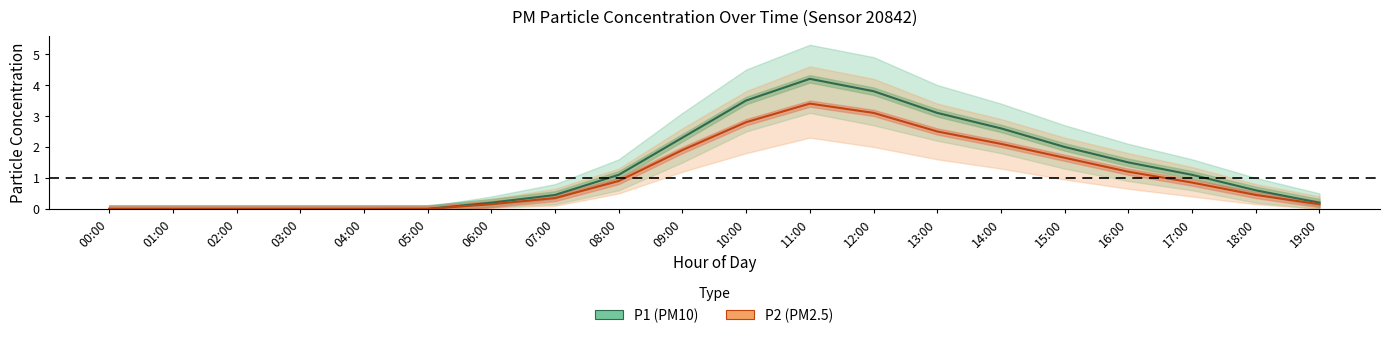

What is the label of the 2nd point from the left?

01:00